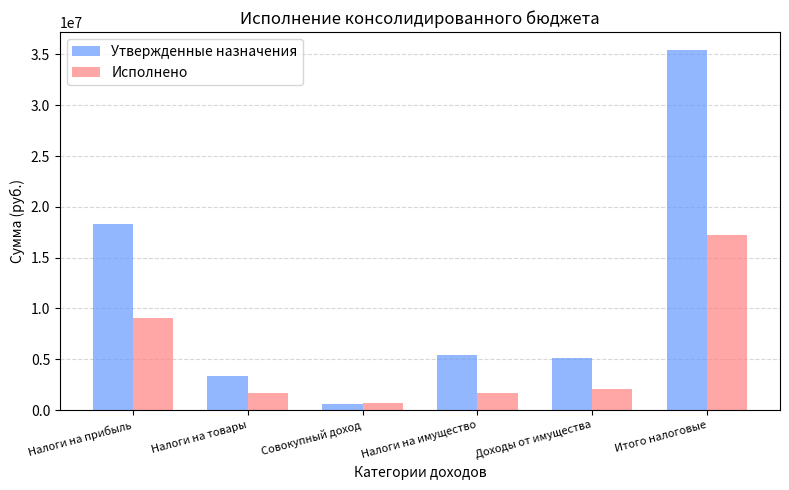

At which label is Исполнено closest to 8966693?

Налоги на прибыль